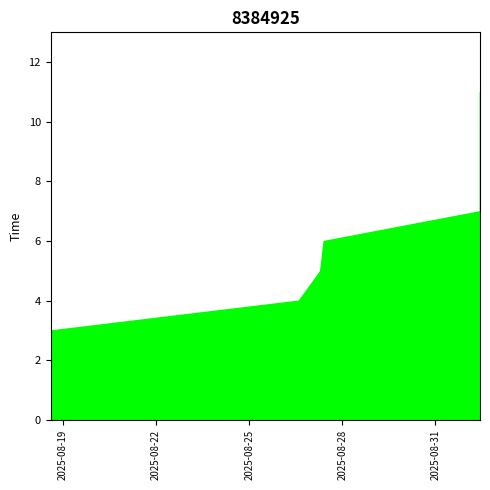

How many distinct data groups are displayed?

1